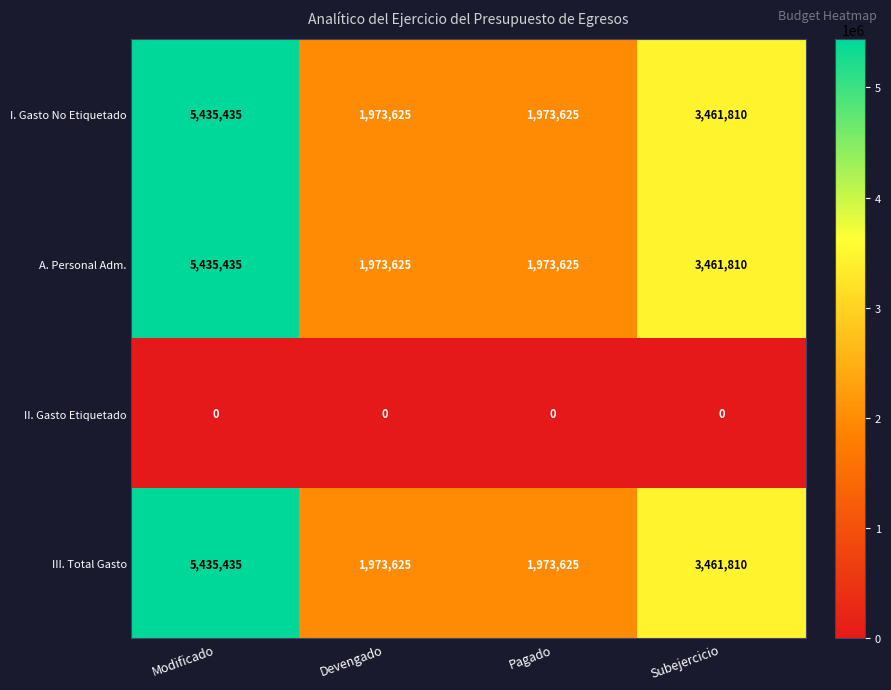

What is the maximum value shown in the chart?

5435435